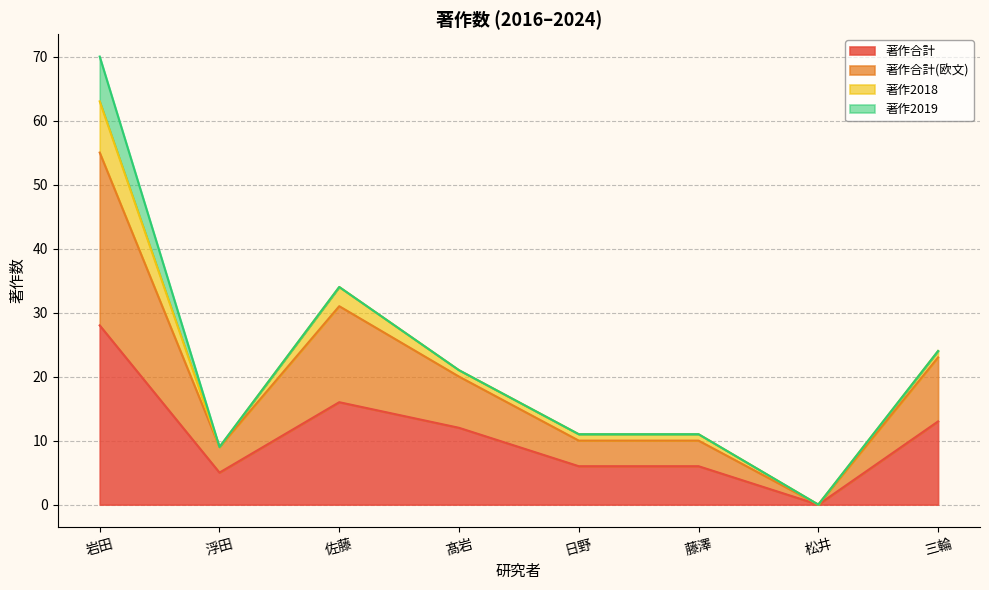

Between 岩田 and 佐藤, which series saw the biggest shift?

著作合計(欧文)